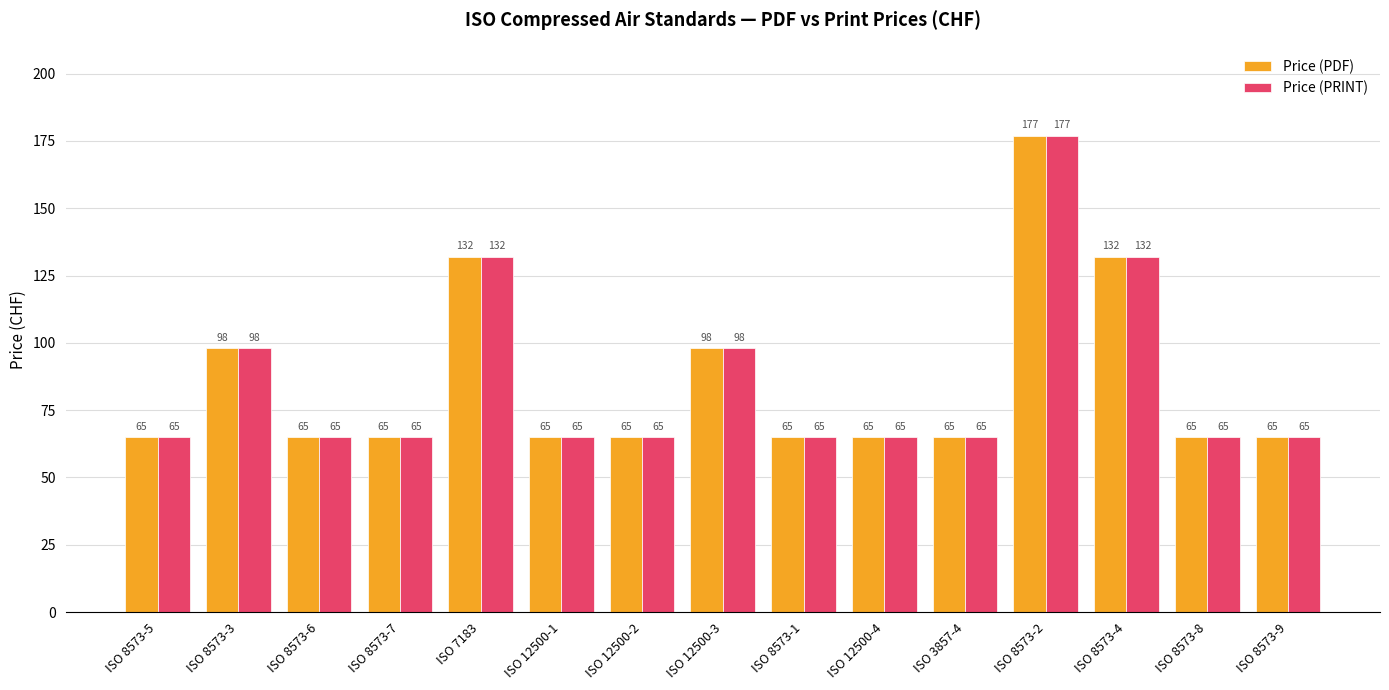

How many bars are there in each group?

2